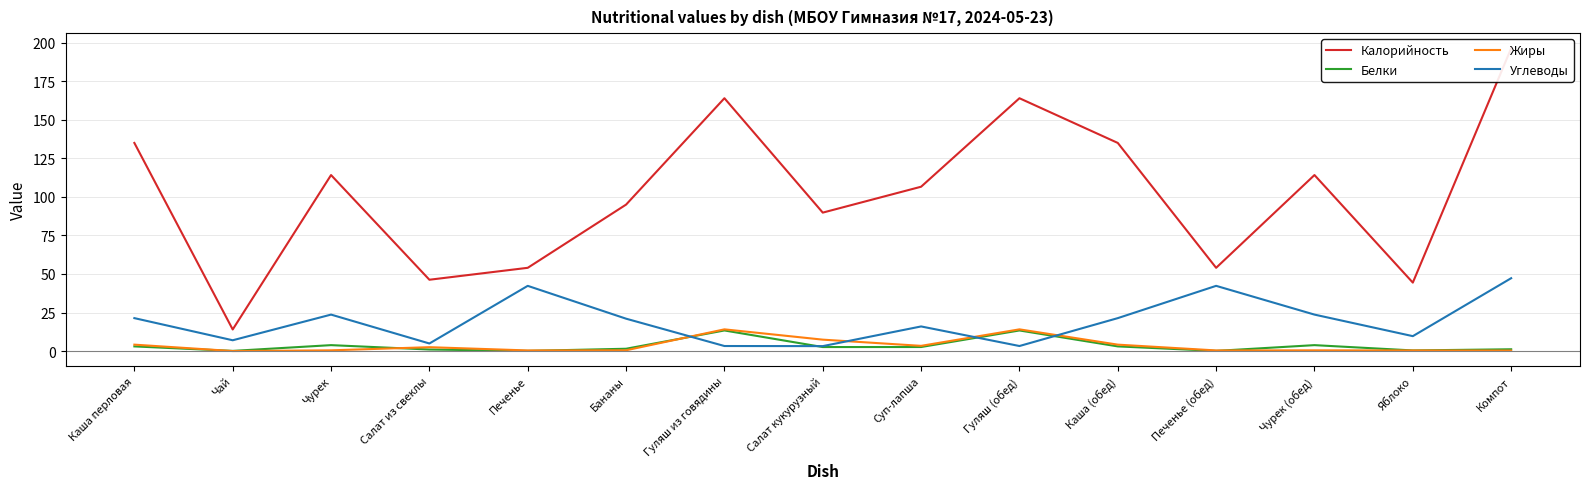

True or false: Жиры and Калорийность cross at least once.

False